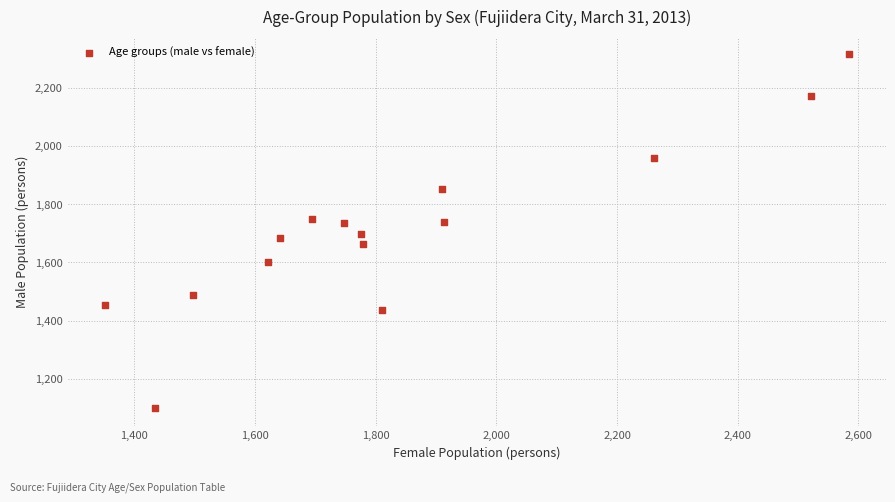

What is the range of Y values (max minus min)?

1214